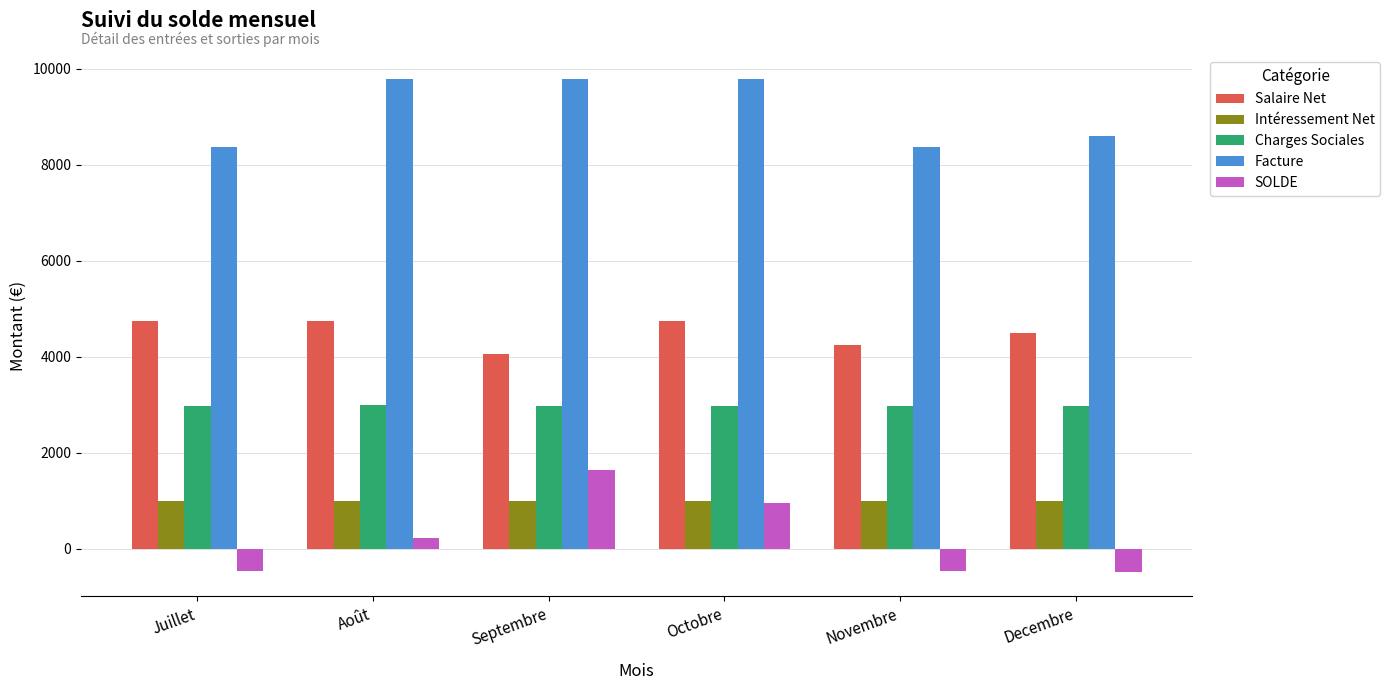

Count the number of data series in this chart.

5